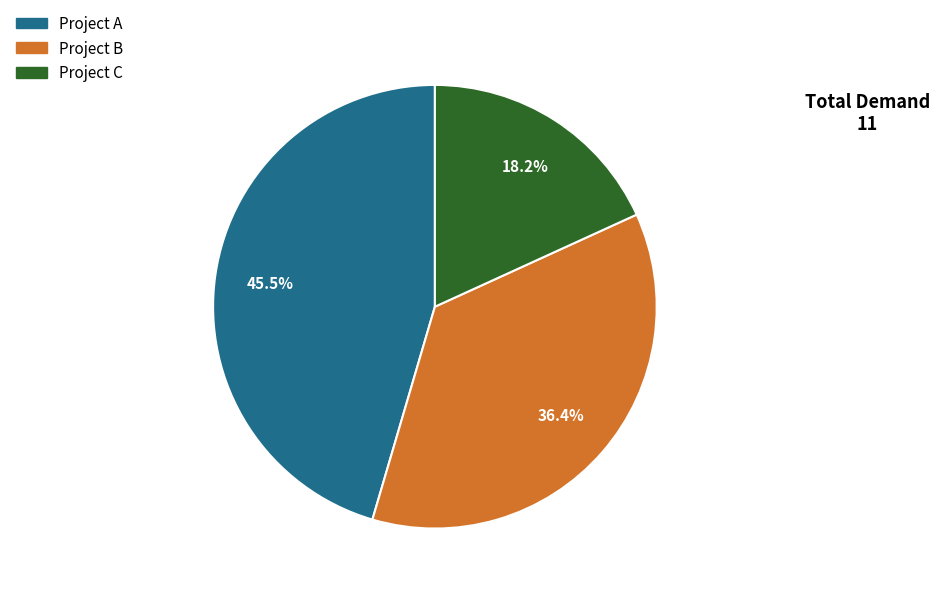

Between Project C and Project A, which is larger?

Project A